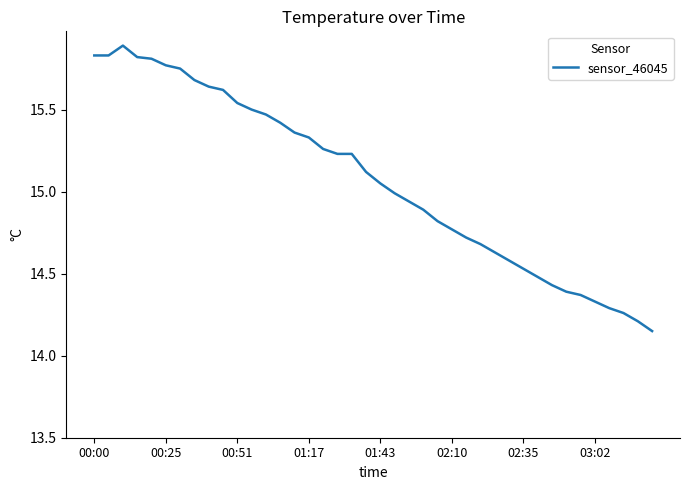

What is the maximum value shown in the chart?

15.9